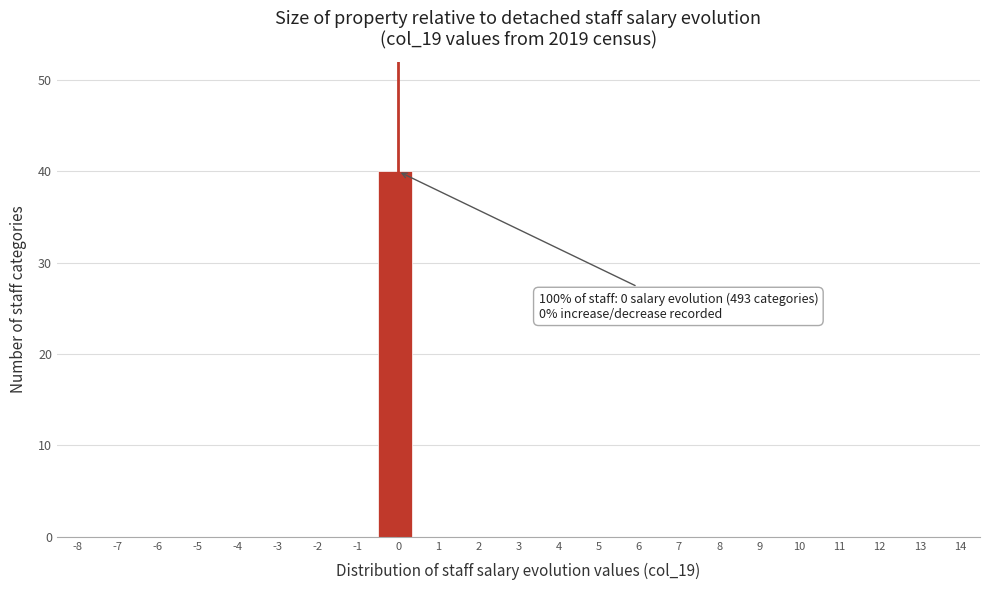

Reading left to right, extract all data points from this chart.

-8=0	-7=0	-6=0	-5=0	-4=0	-3=0	-2=0	-1=0	0=40	1=0	2=0	3=0	4=0	5=0	6=0	7=0	8=0	9=0	10=0	11=0	12=0	13=0	14=0